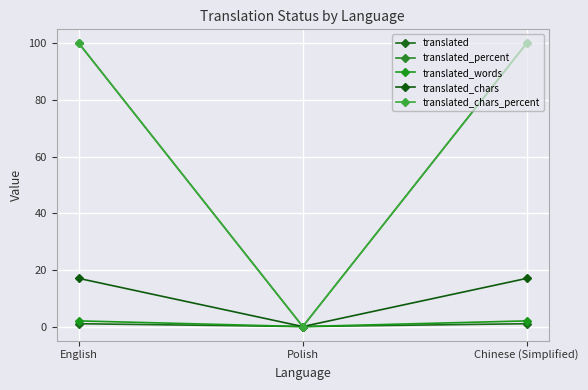

Which series has the widest spread of values?

translated_percent